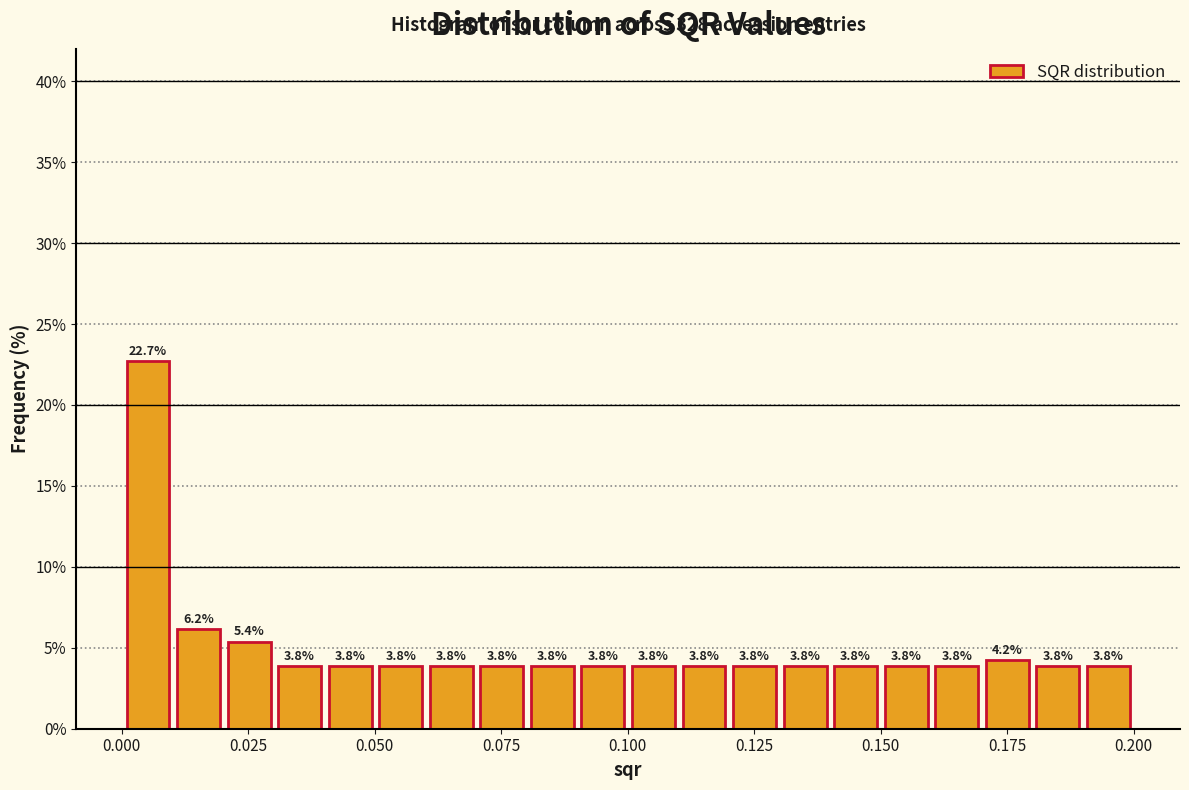

Around what value on the x-axis is the tallest bar? Give the approximate position of its centre, as read against the axis.

0.005